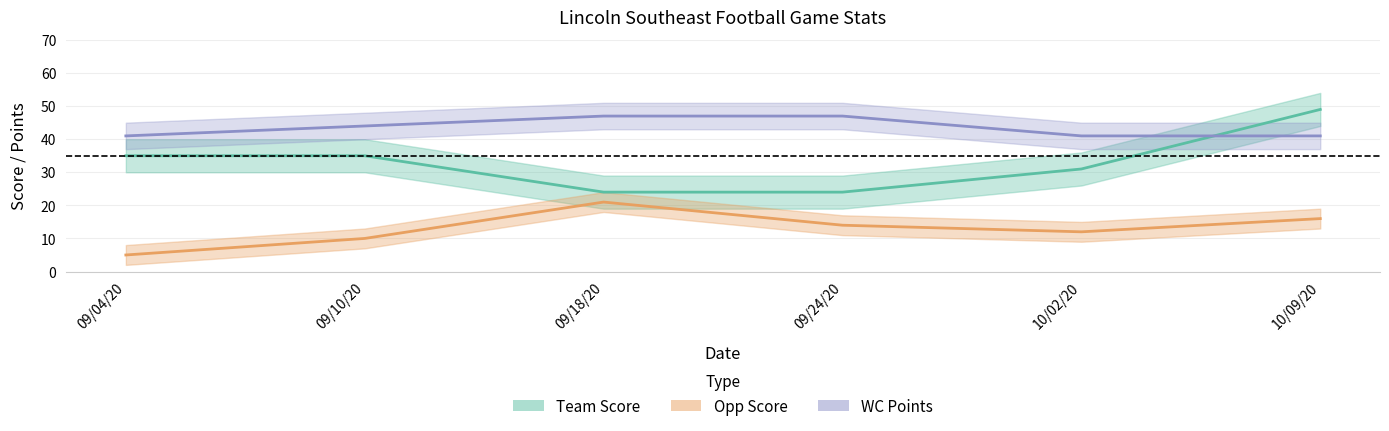

What is the maximum value for wc_points?

47